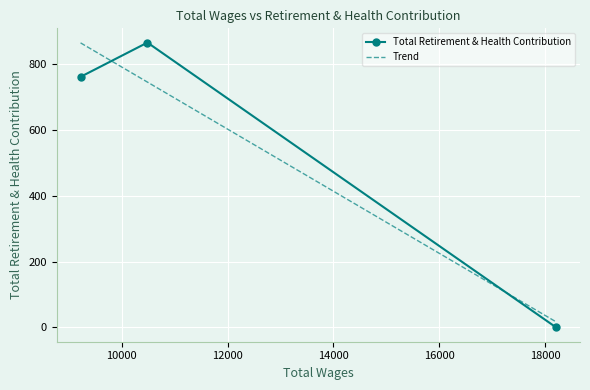

How many data points in Total Retirement & Health Contribution are less than 761?

1